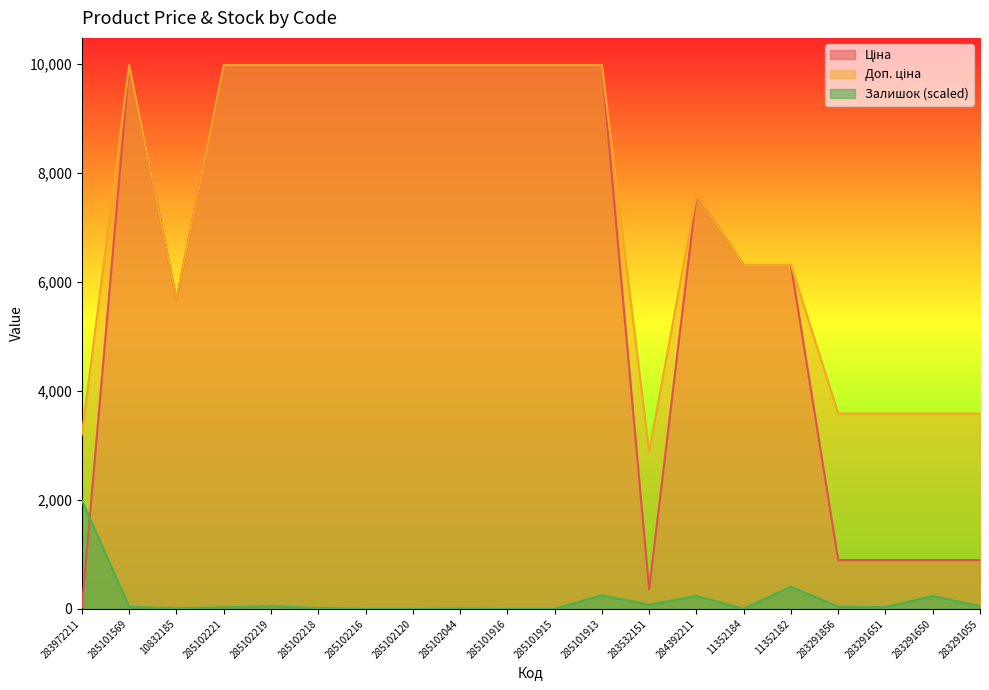

List the series in order of their peak value, lowest first.

Залишок, Ціна, Доп. ціна